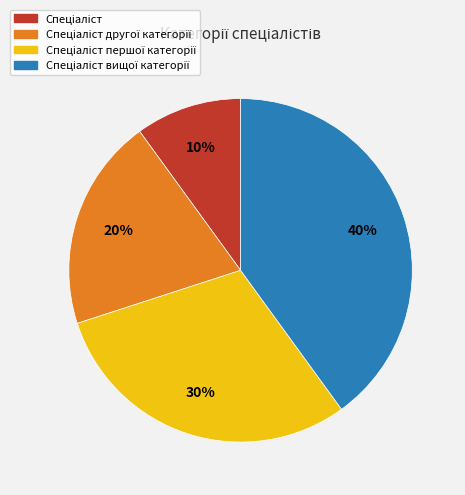

Is there a majority slice in this chart?

No